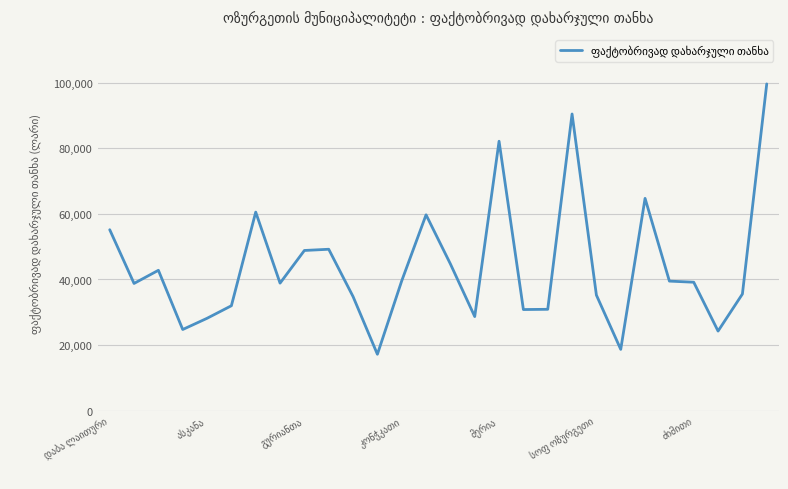

What is the difference between the maximum and minimum values?

82354.6